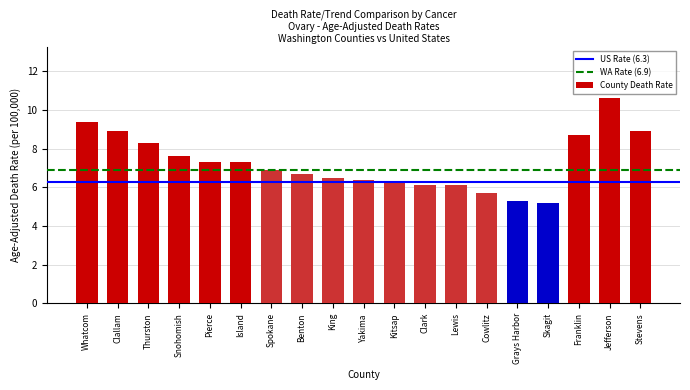

Reading right to left, extract all data points from this chart.

8.9	10.6	8.7	5.2	5.3	5.7	6.1	6.1	6.3	6.4	6.5	6.7	6.9	7.3	7.3	7.6	8.3	8.9	9.4